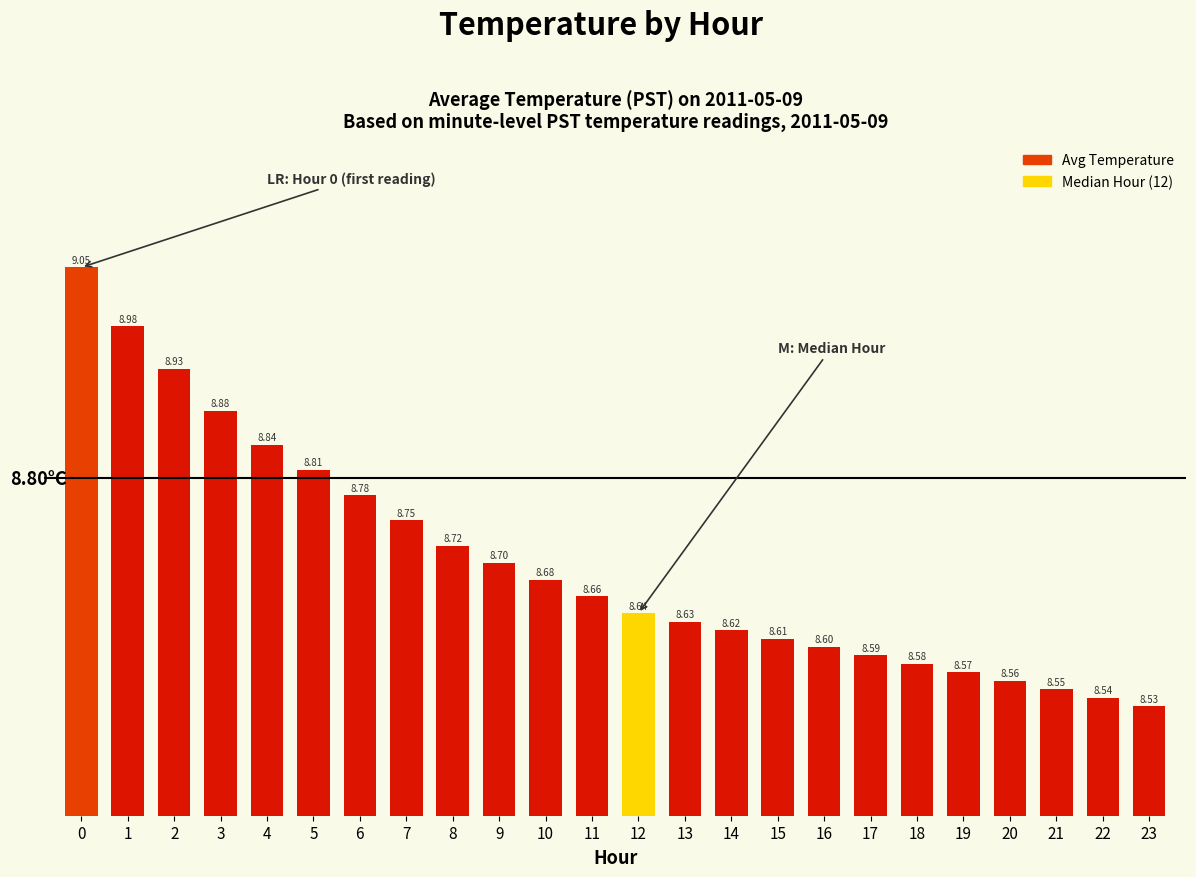

What is the average value?

8.7